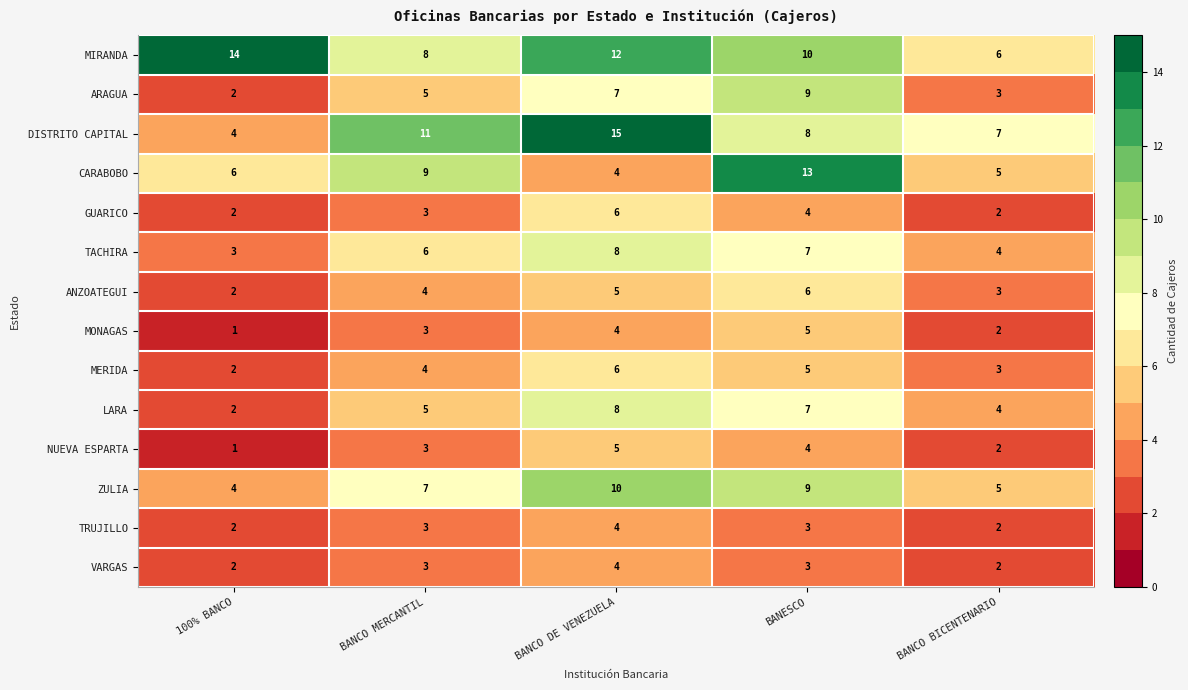

At which category does the chart reach its minimum across all series?

100% BANCO